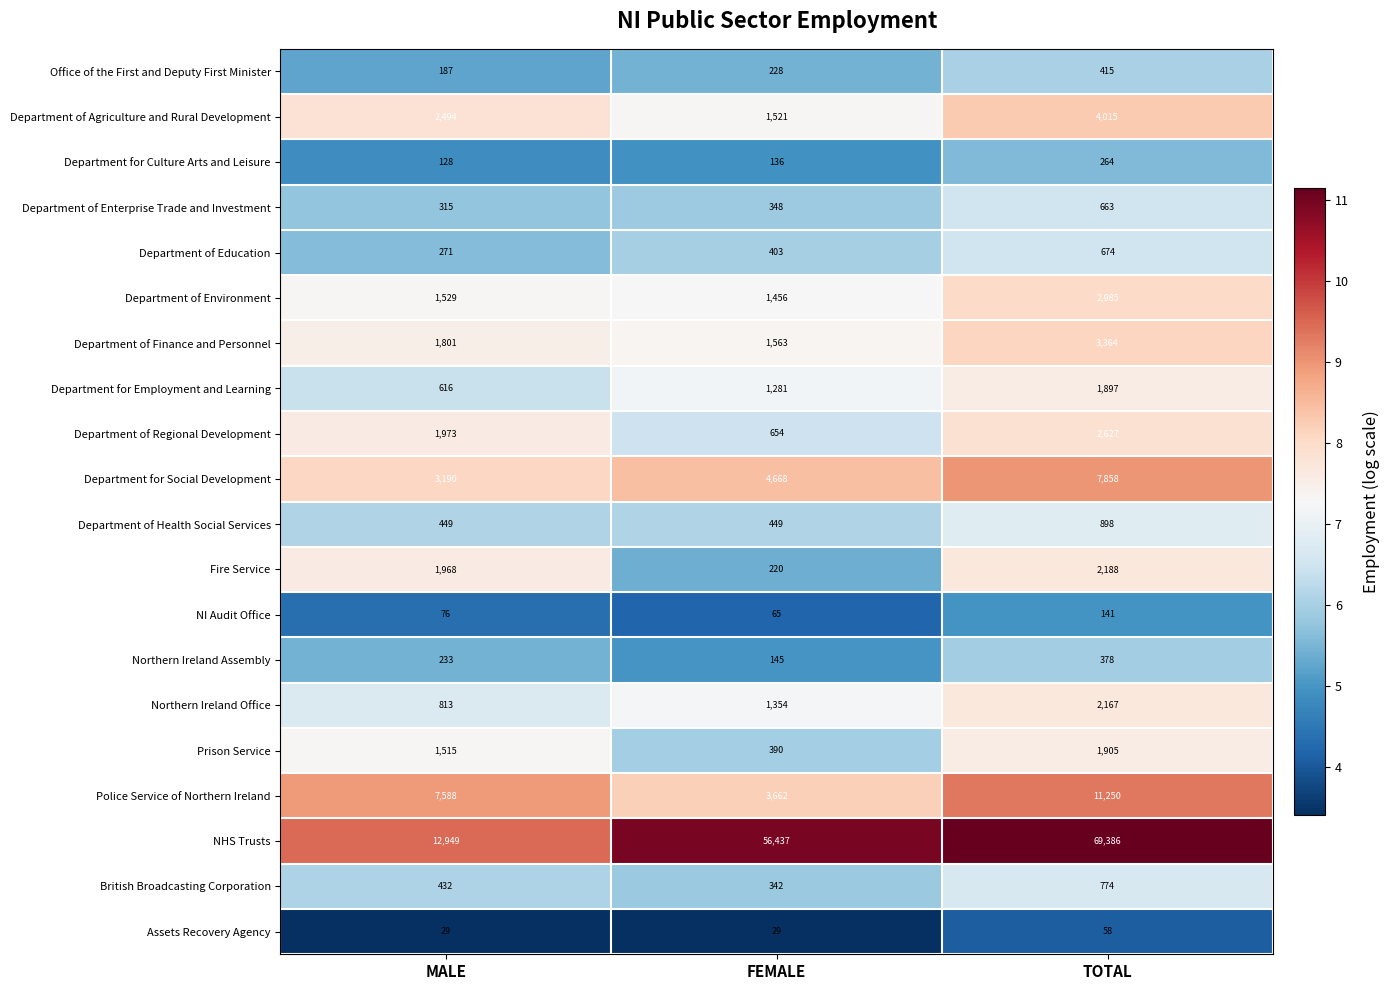

The Department of Finance and Personnel series shows 3364 at TOTAL. True or false?

True